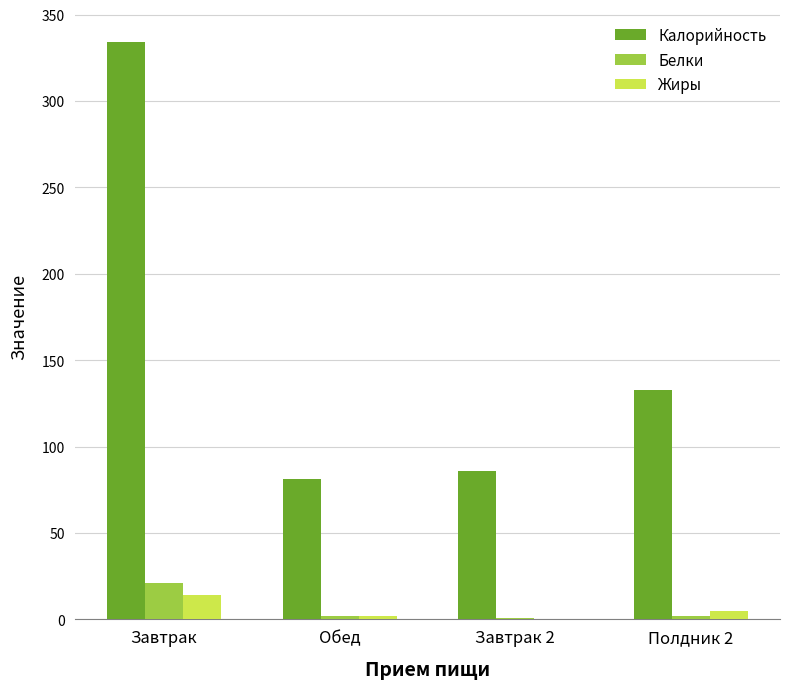

Where is Калорийность nearest to the value 207?

Полдник 2